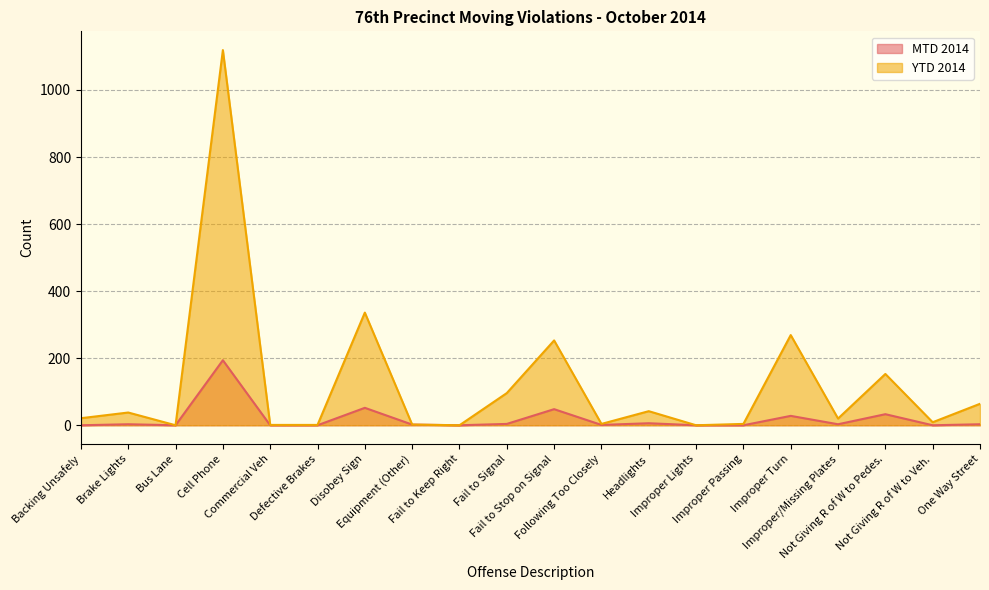

What is the label of the 19th point from the left?

Not Giving R of W to Veh.